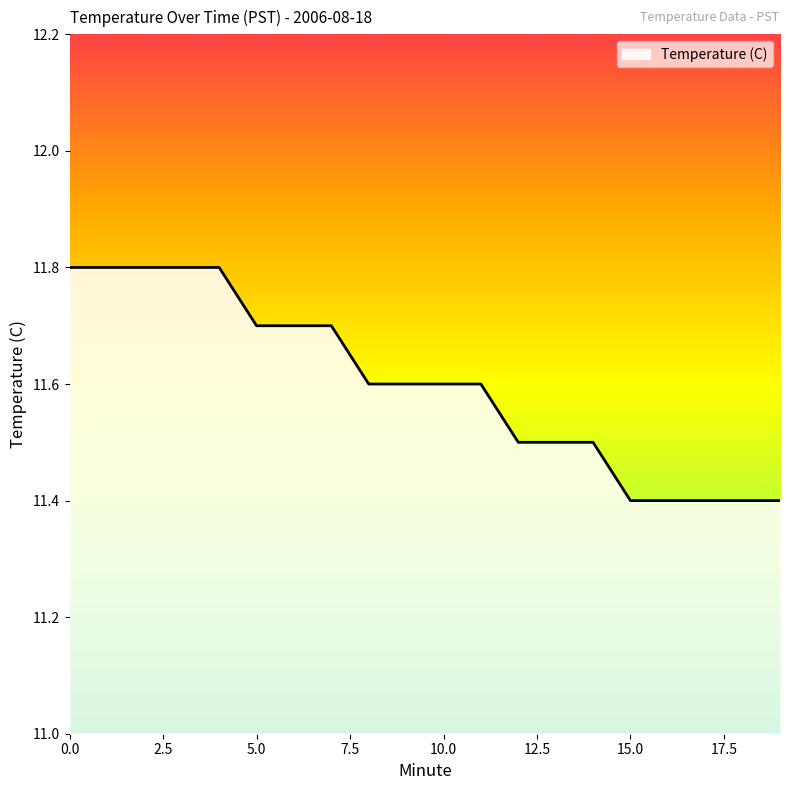

What is the maximum value shown in the chart?

11.8